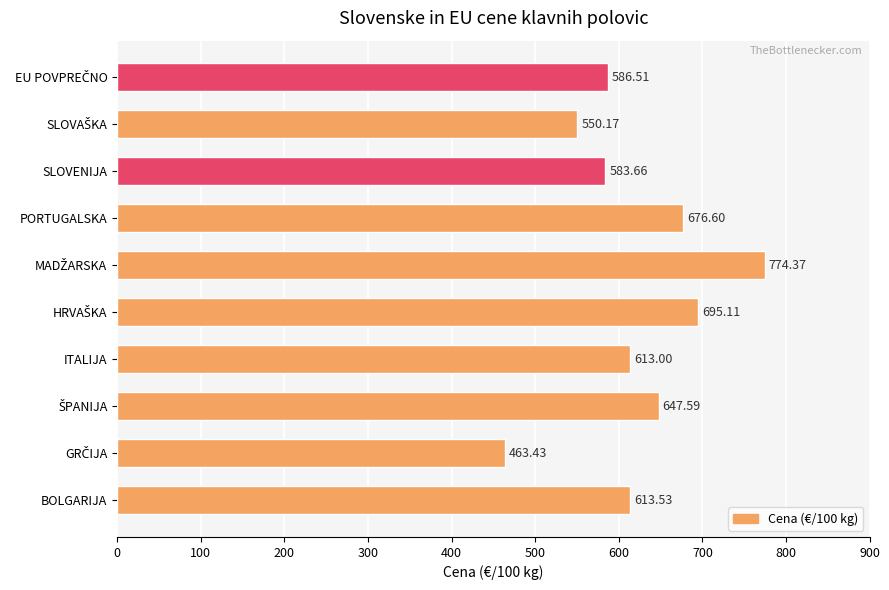

How many bars are there in total?

10